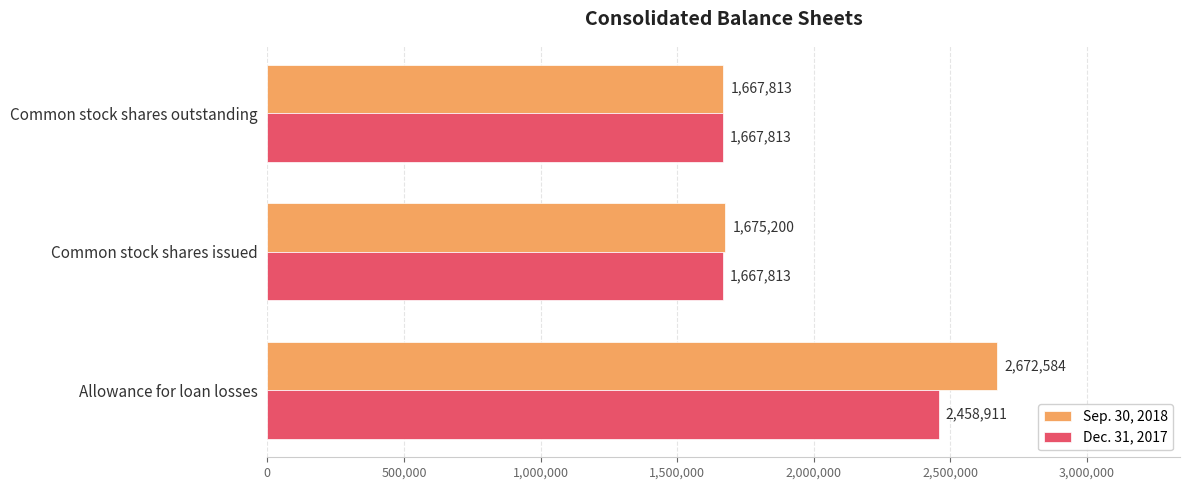

Rank the categories by Sep. 30, 2018 value from highest to lowest.

Allowance for loan losses, Common stock shares issued, Common stock shares outstanding